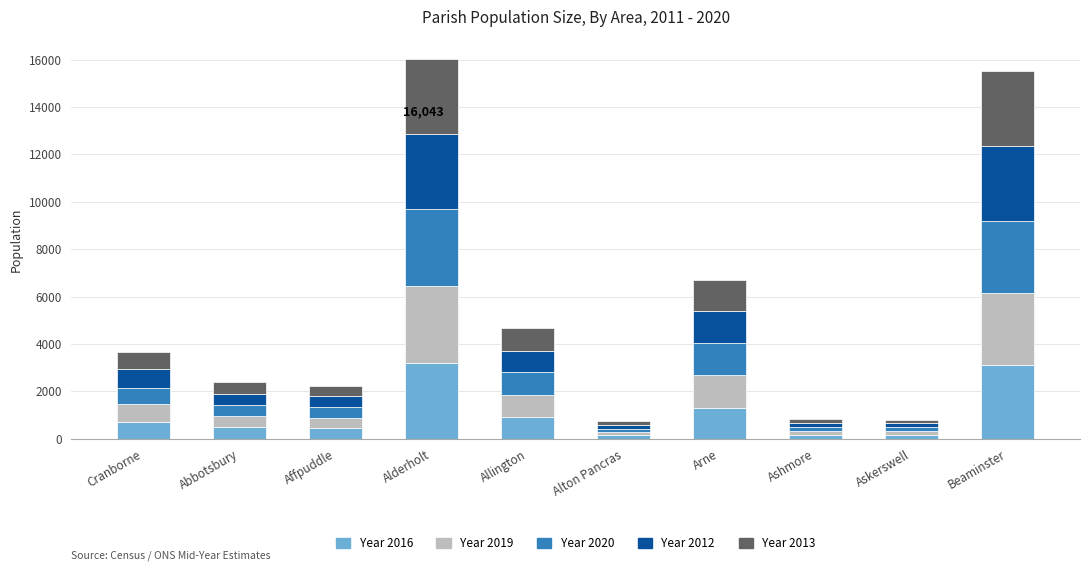

What is the difference between the second highest and second lowest values in the Year 2016 series?

2953